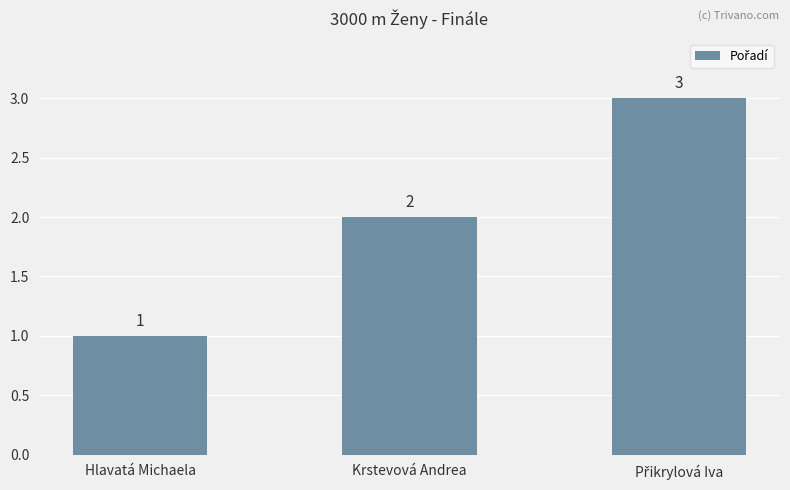

Is it true that the value at Hlavatá Michaela is 1?

True